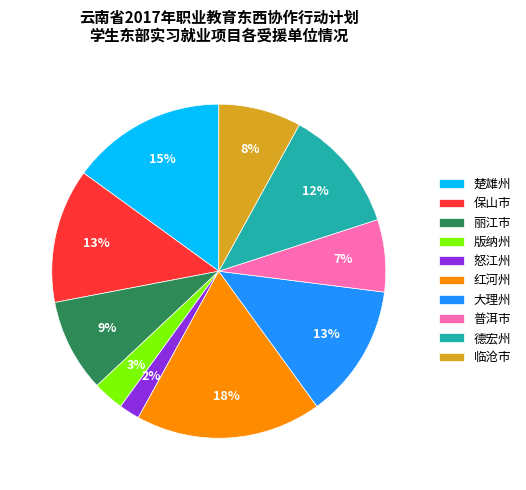

To the nearest percent, what is the average slice percentage?

10%